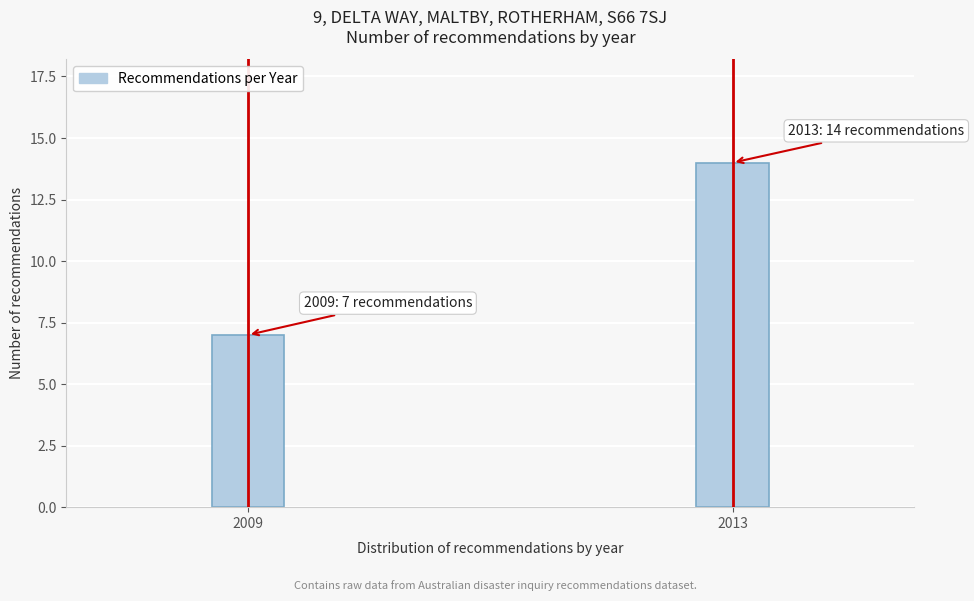

Reading left to right, what are all the values shown in this chart?

2009=7	2013=14